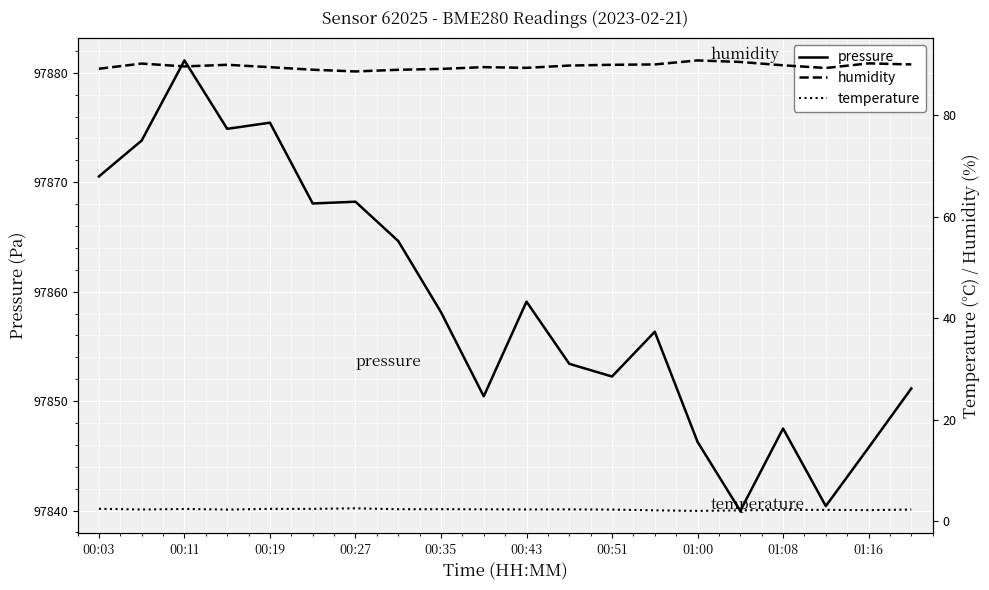

What is the minimum value for pressure?

97840.0